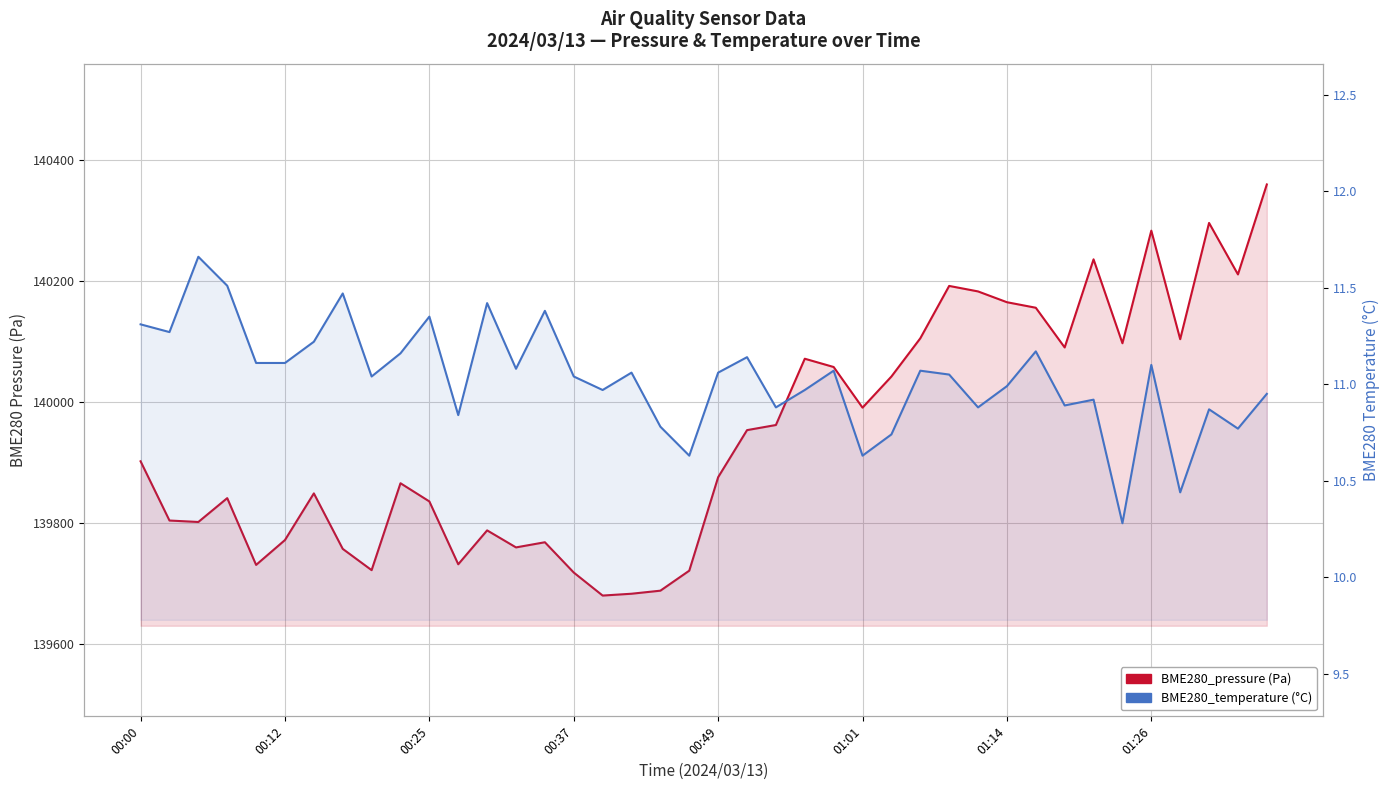

What is the spread (max minus min) of values at 24?

140046.9